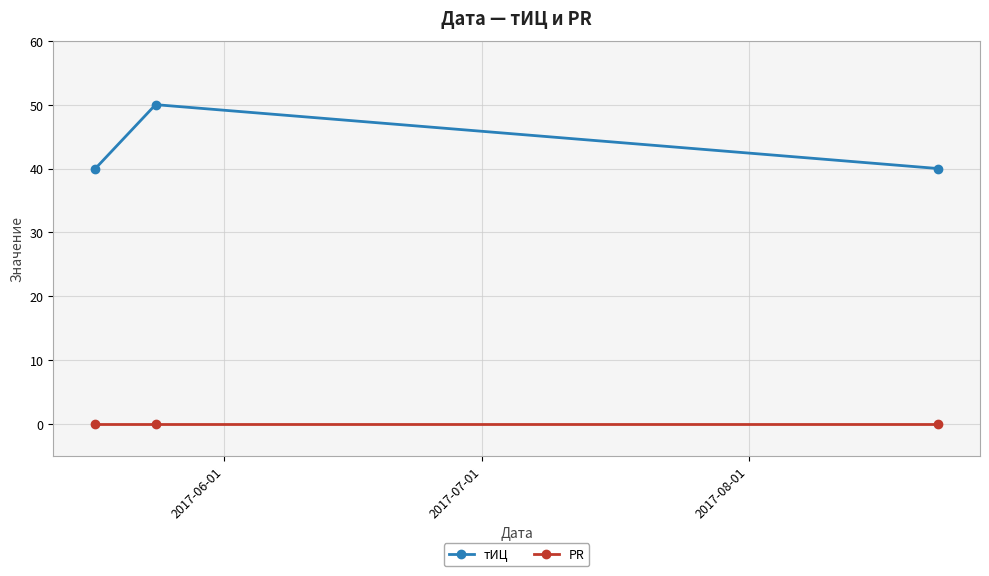

Which series has the largest total across all categories?

тИЦ